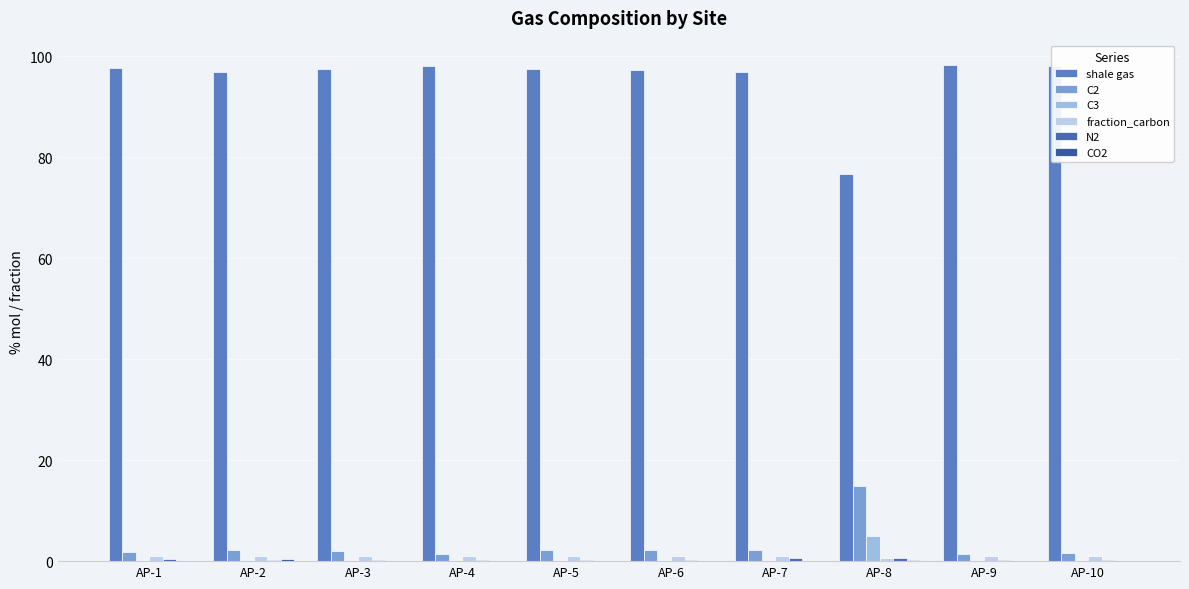

Are the bars grouped side by side (vs. stacked)?

Yes